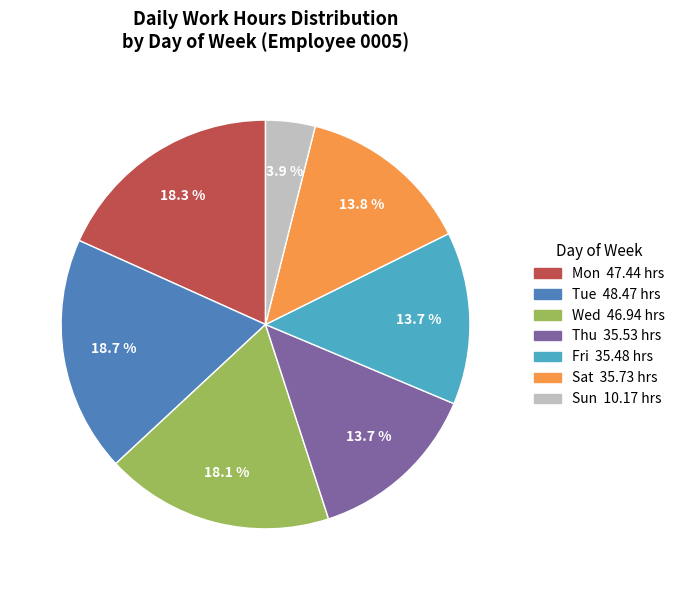

Does any single category account for the majority?

No